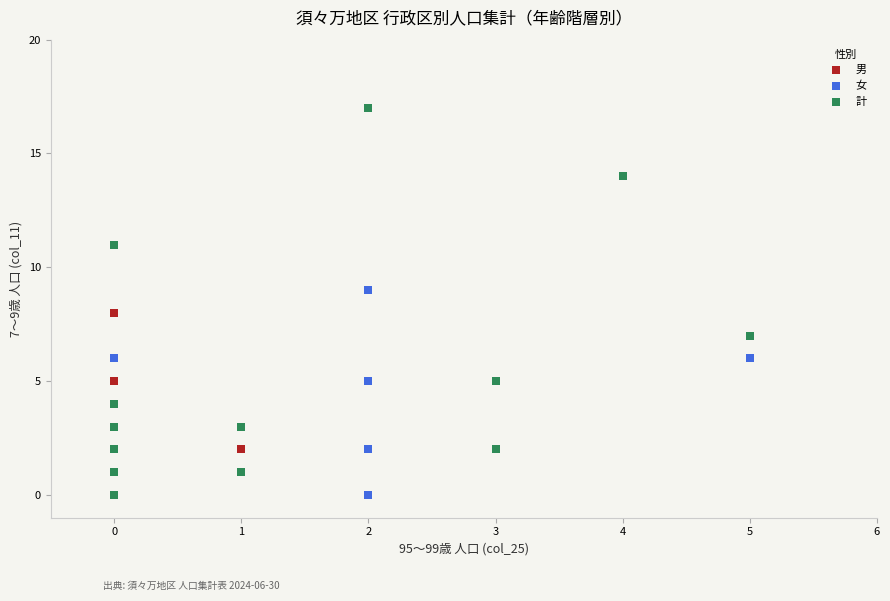

Which series reaches the maximum Y coordinate?

計